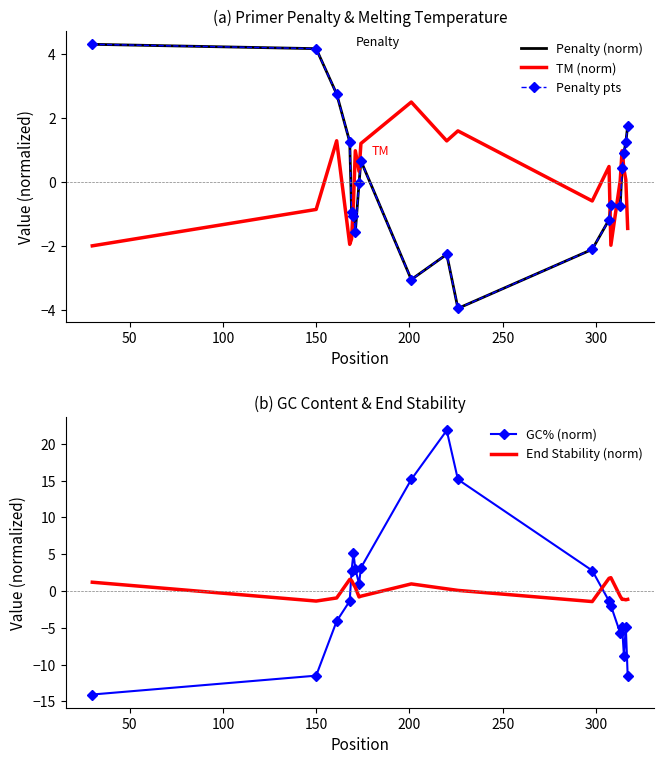

What is the lowest value of the GC% (norm) series?

-14.1